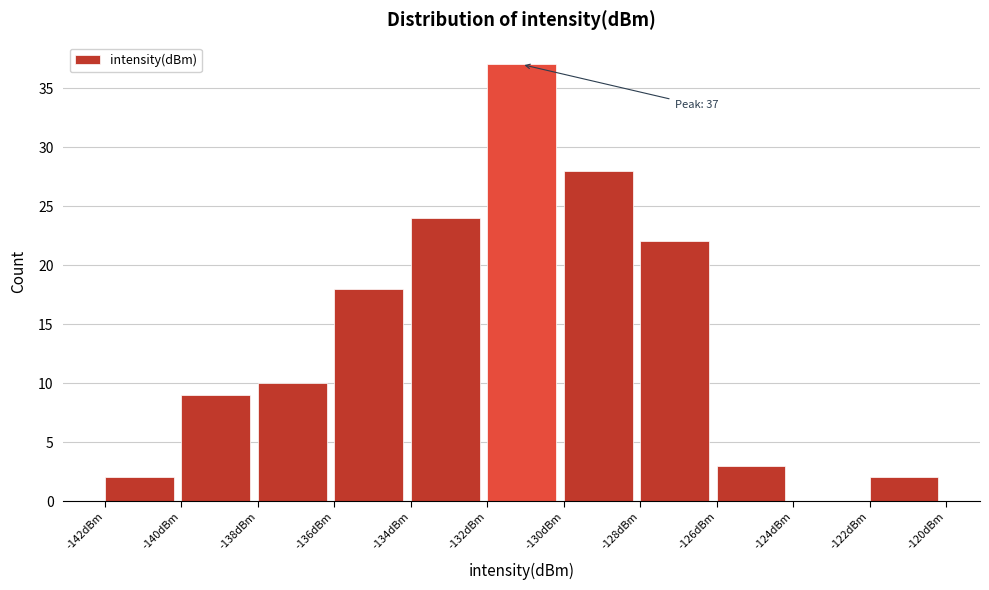

Over which range of the x-axis is the bar tallest?

-132 to -130